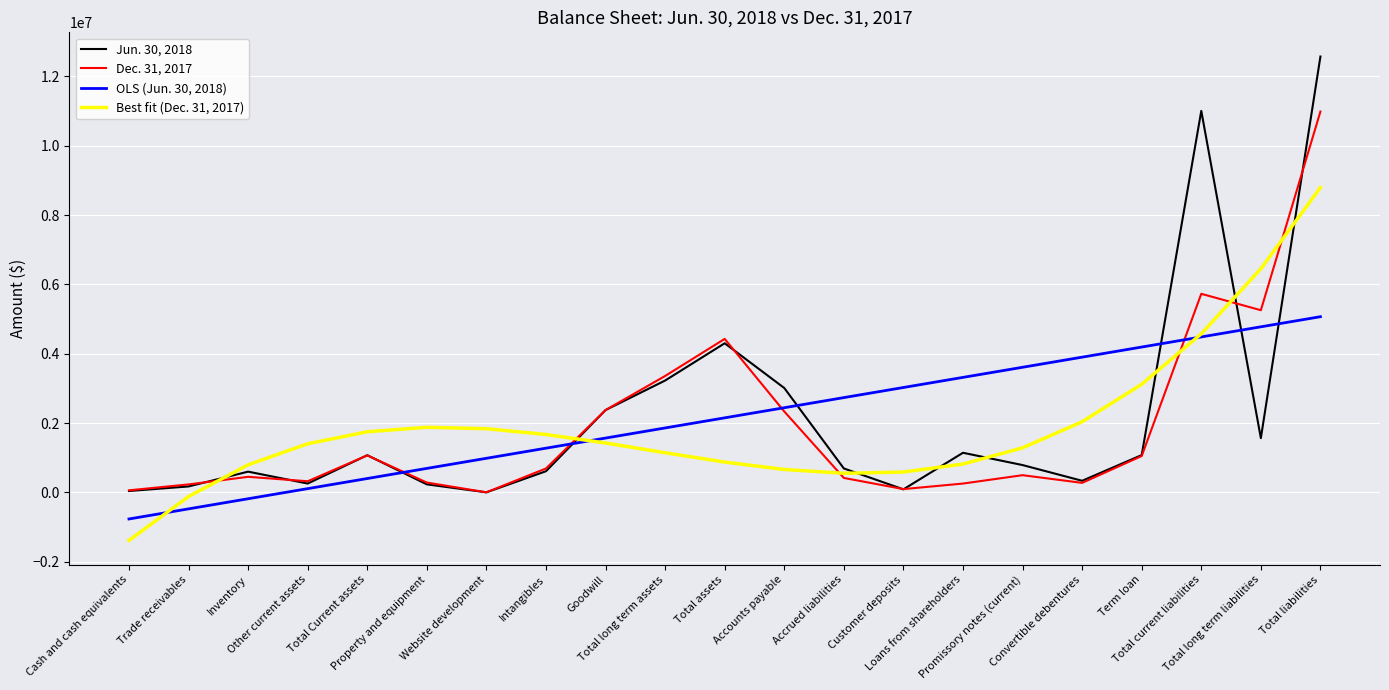

At which label does Dec. 31, 2017 first exceed 498522?

Total Current assets